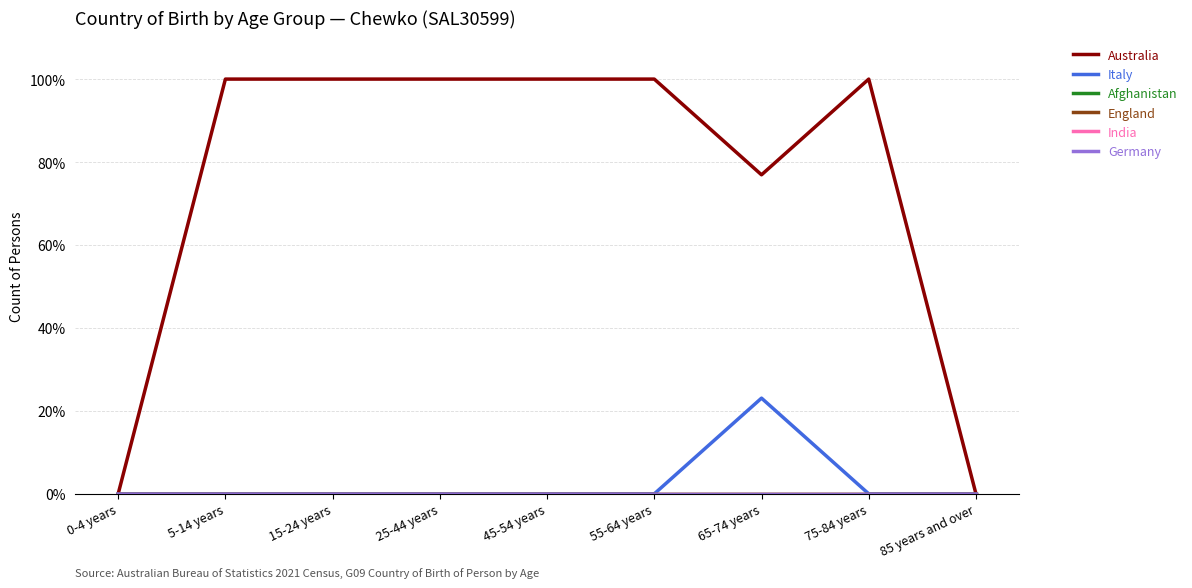

True or false: Australia and Germany intersect in this chart.

False